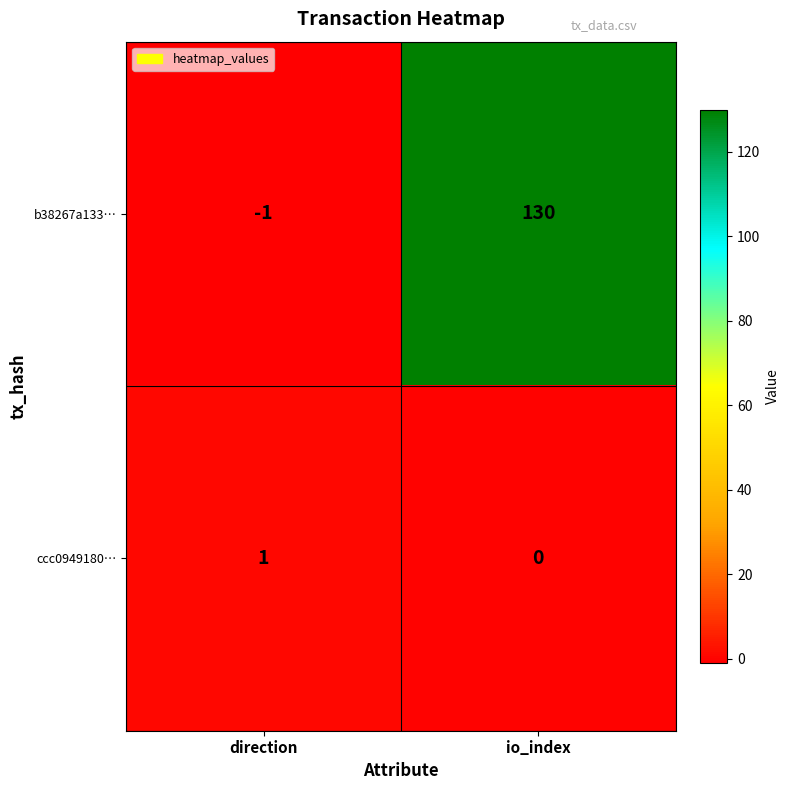

Reading right to left, extract all data points from this chart.

b38267a133…: io_index=130	direction=-1
ccc0949180…: io_index=0	direction=1